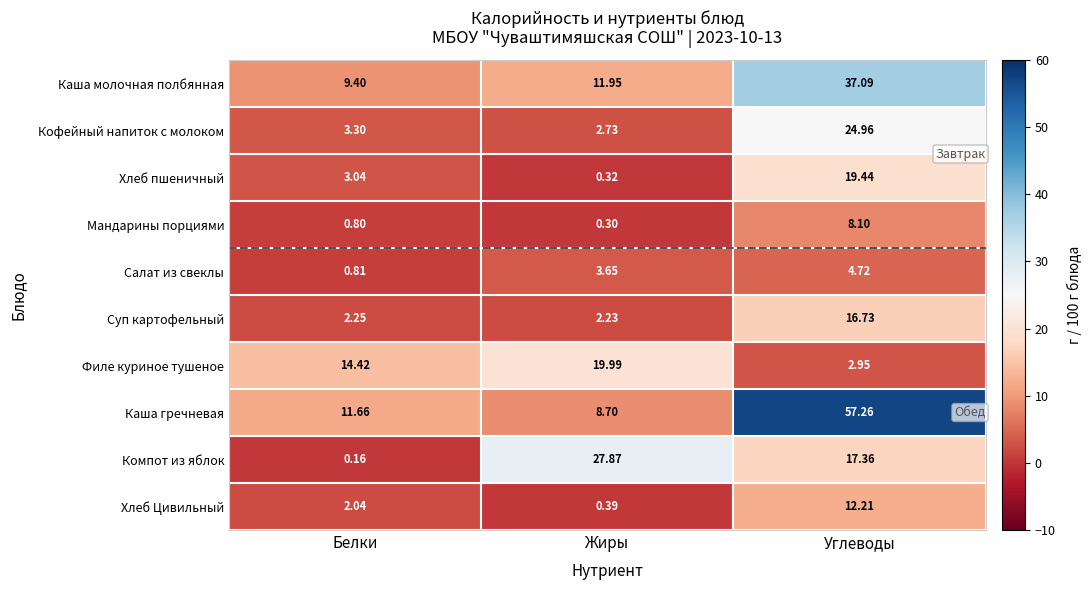

At which category is the sum across all series the highest?

Углеводы